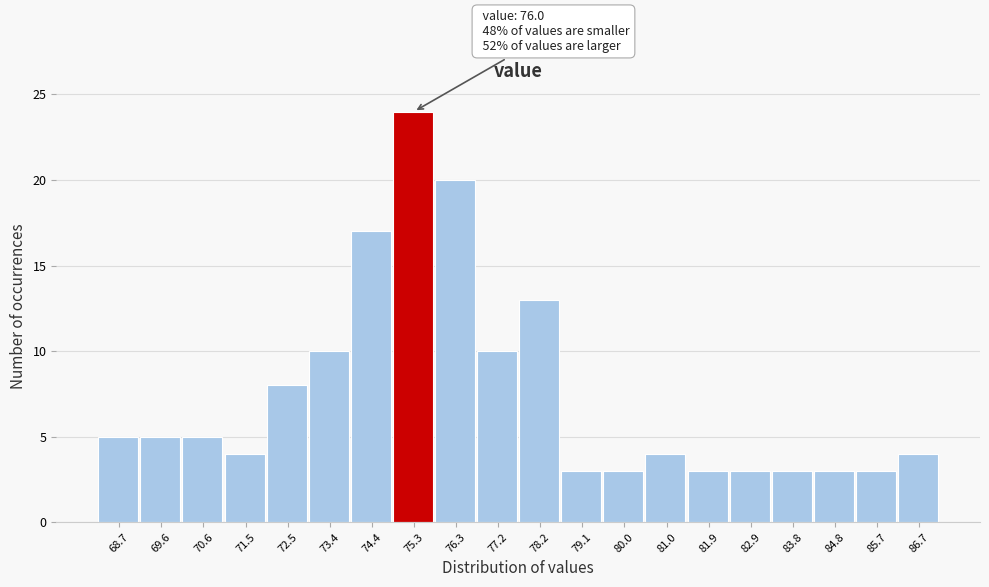

Reading right to left, transcribe all the data shown in this chart.

4	3	3	3	3	3	4	3	3	13	10	20	24	17	10	8	4	5	5	5